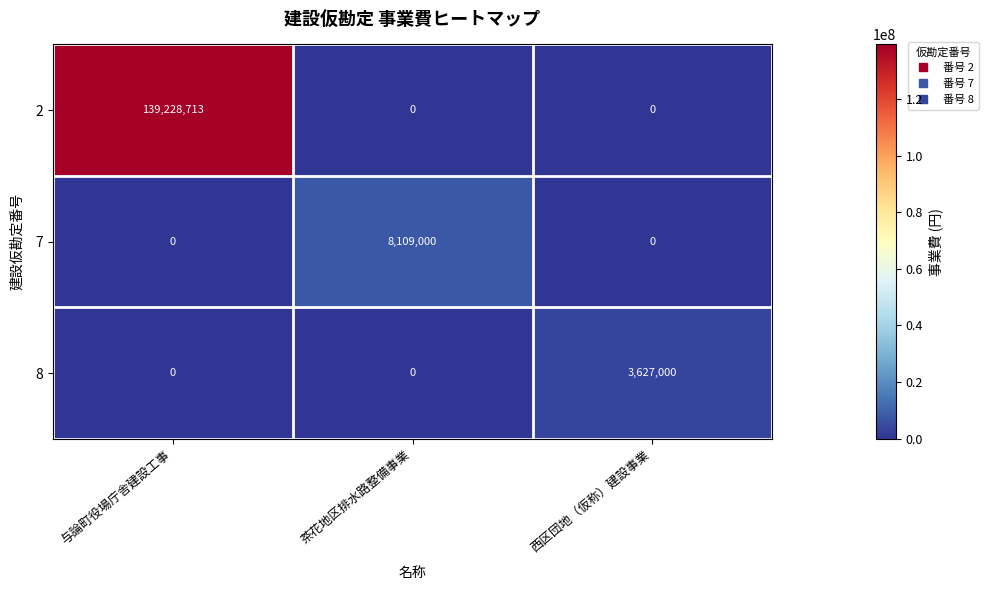

Is it true that 8 equals 1162419 at 西区団地（仮称）建設事業?

False